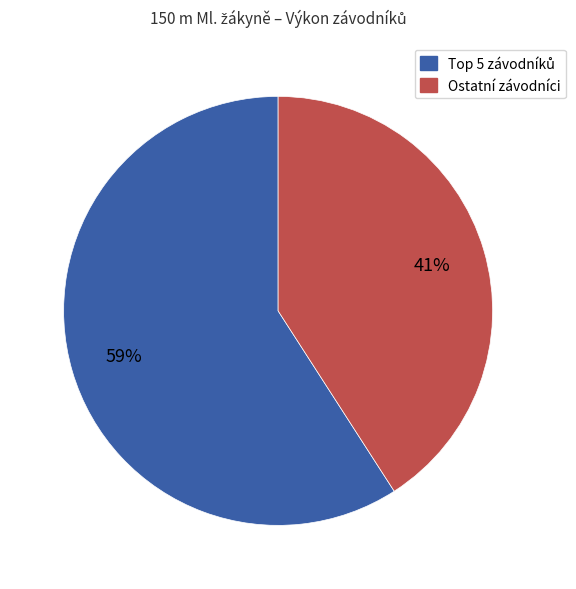

To the nearest percent, what is the difference between the largest and smallest slice percentages?

18%